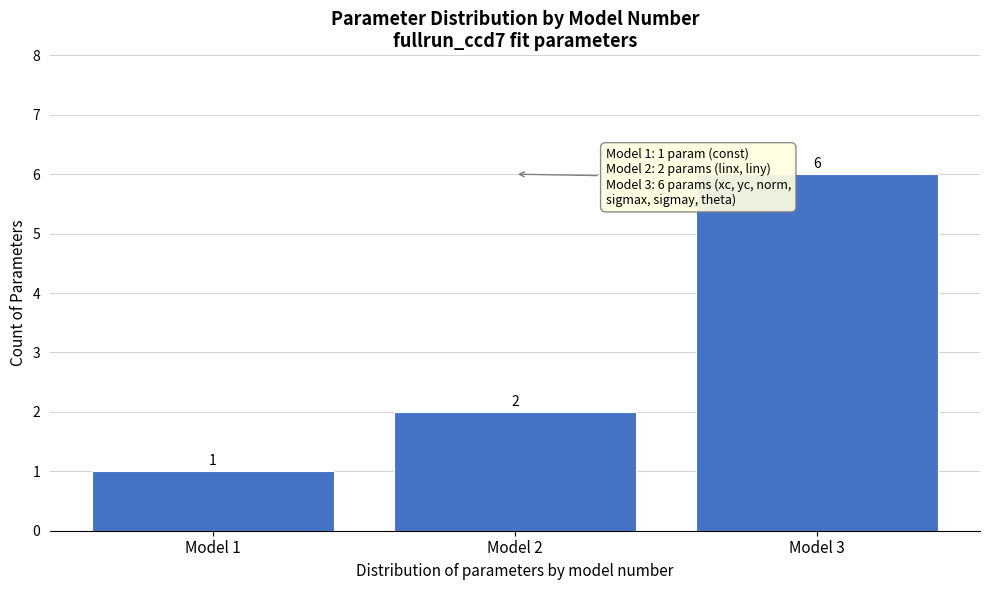

Reading left to right, transcribe all the data shown in this chart.

1	2	6